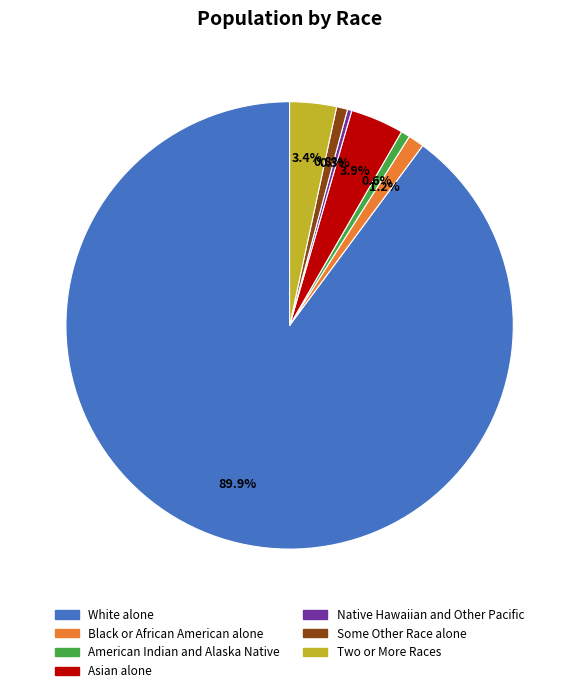

Which slice is the largest?

White alone